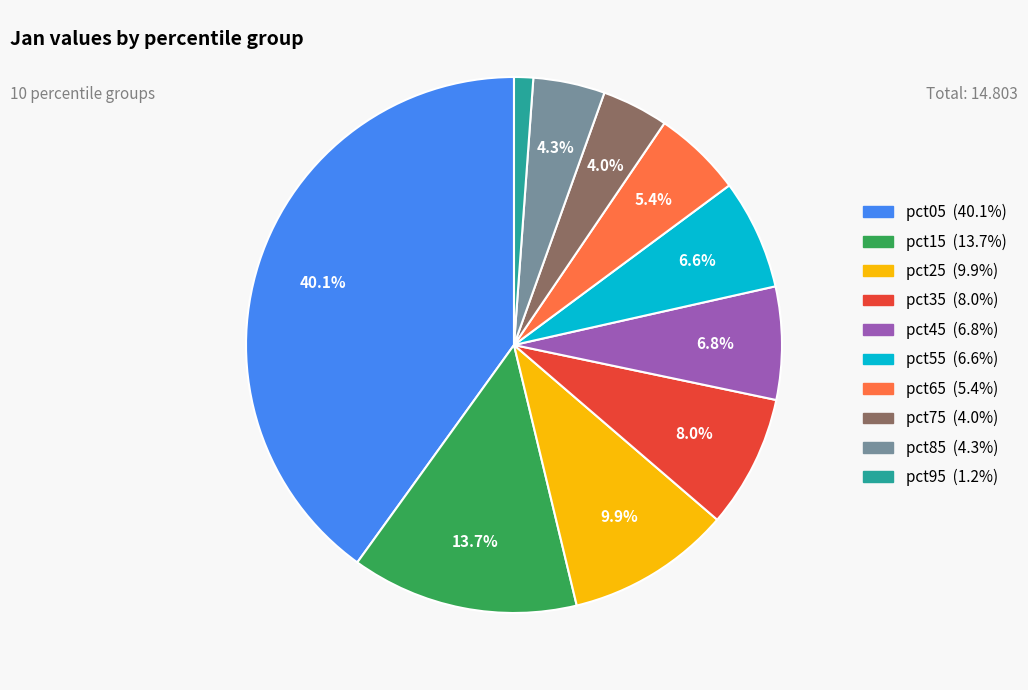

To the nearest percent, what is the combined percentage of pct95 and pct75?

5%